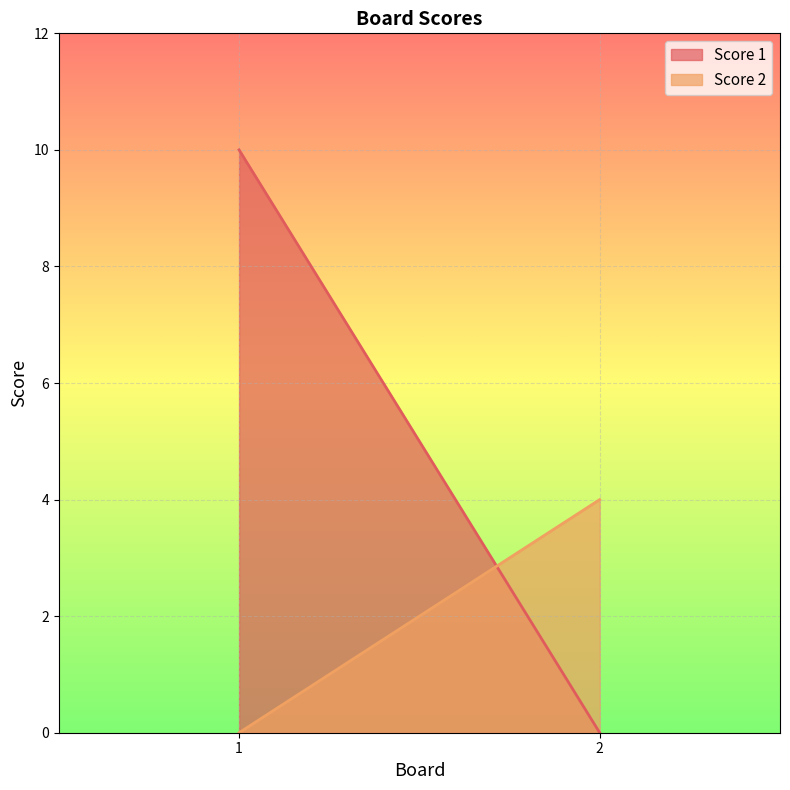

Rank the series at 1 from lowest to highest value.

Score 2, Score 1